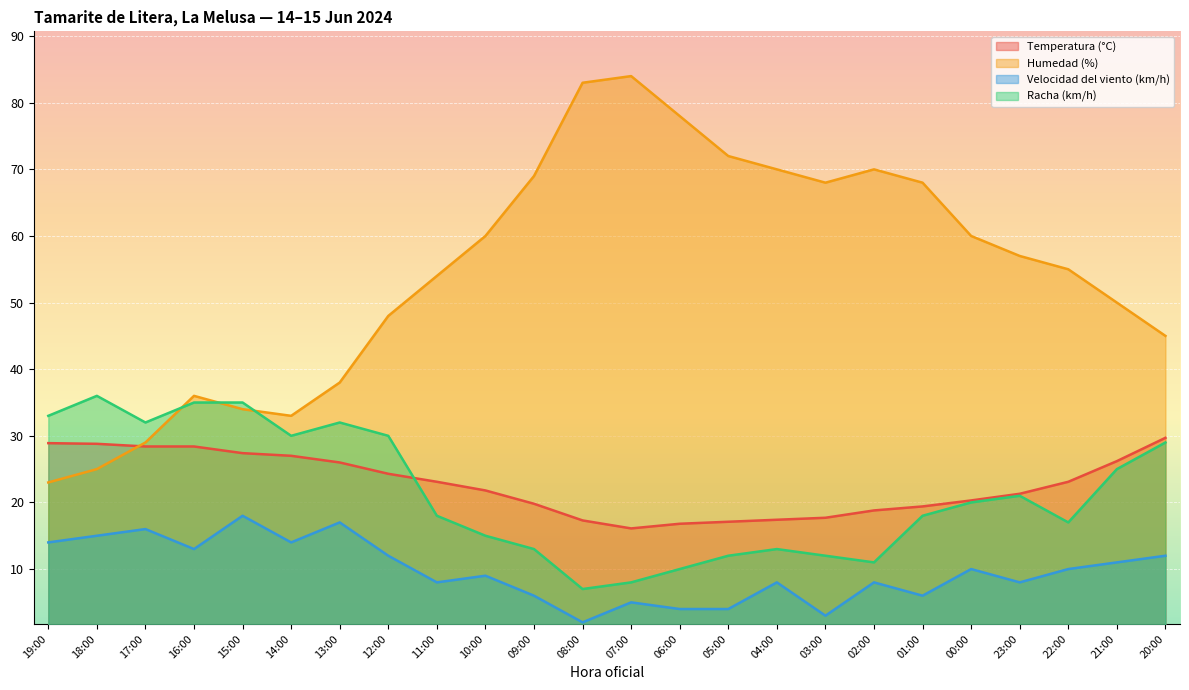

Between 02:00 and 01:00, which is larger?

01:00